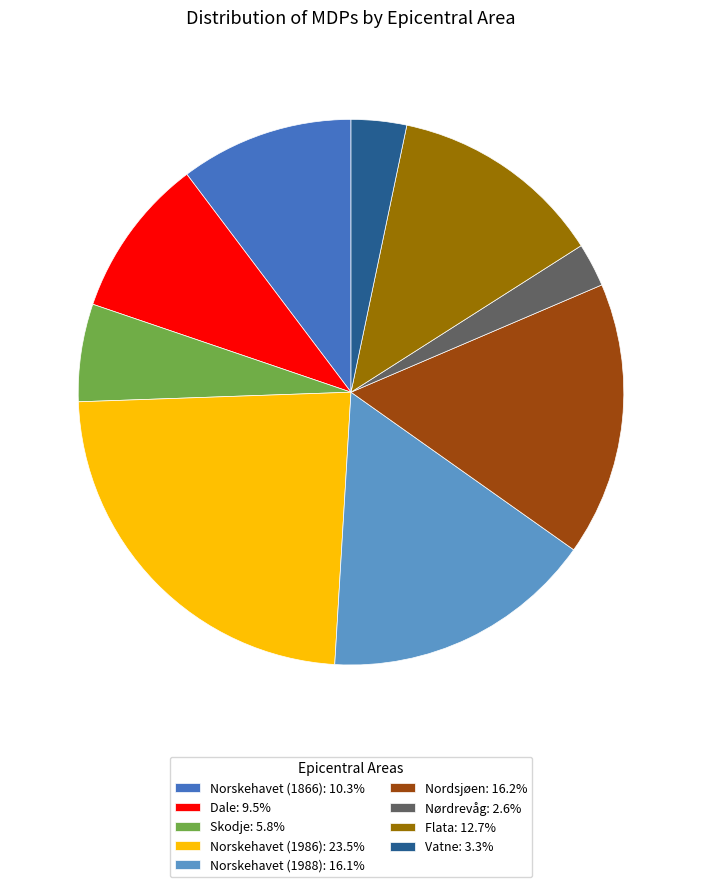

Is there any slice that represents more than half of the pie?

No